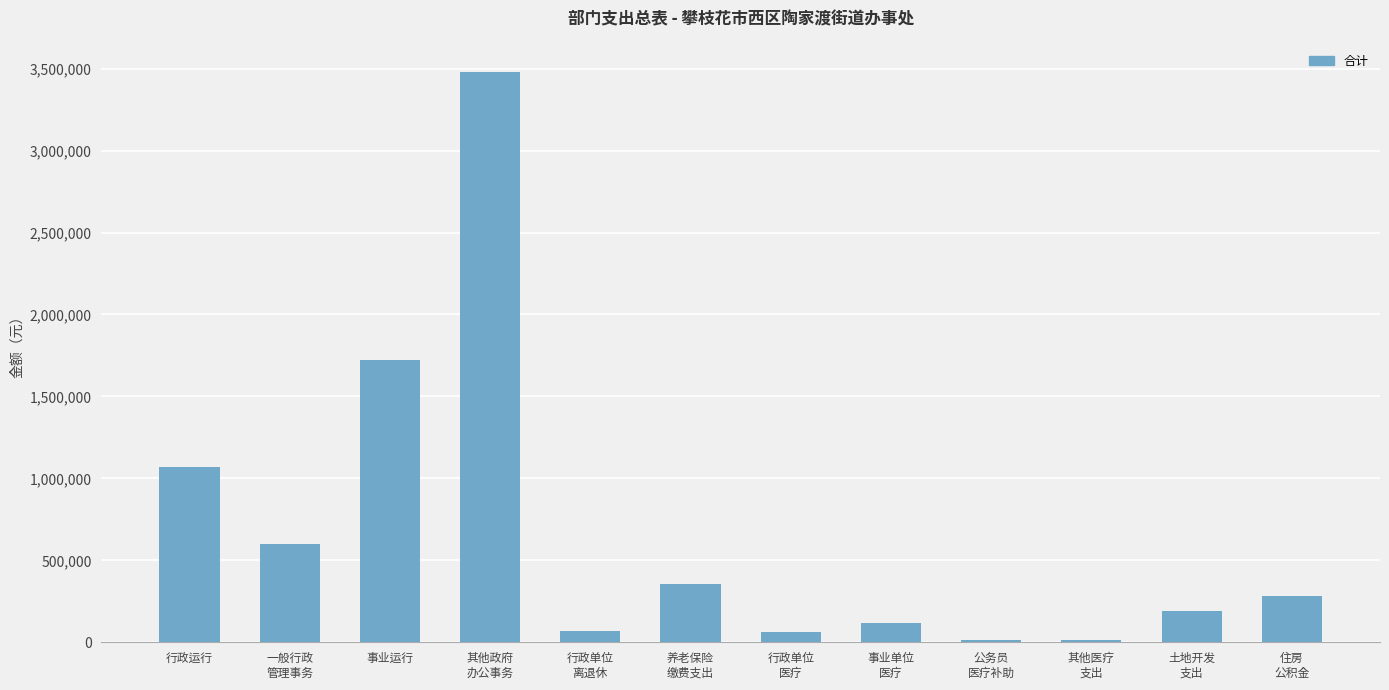

What is the greatest value displayed?

3479489.6